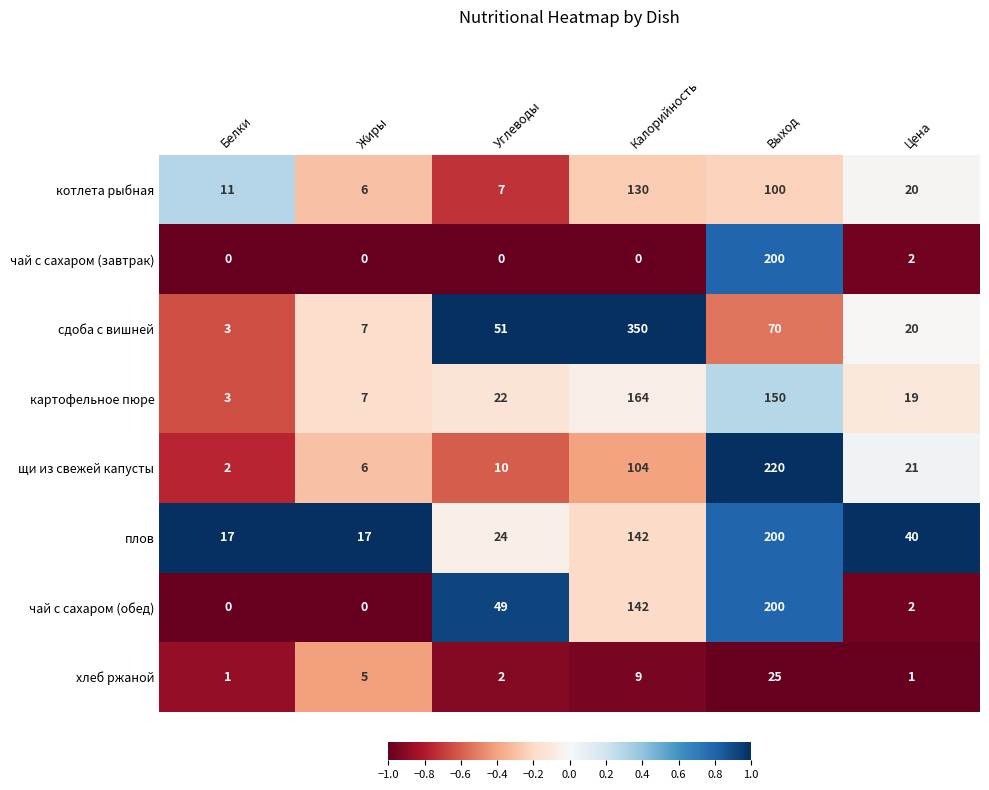

What is the maximum value for чай с сахаром (обед)?

200